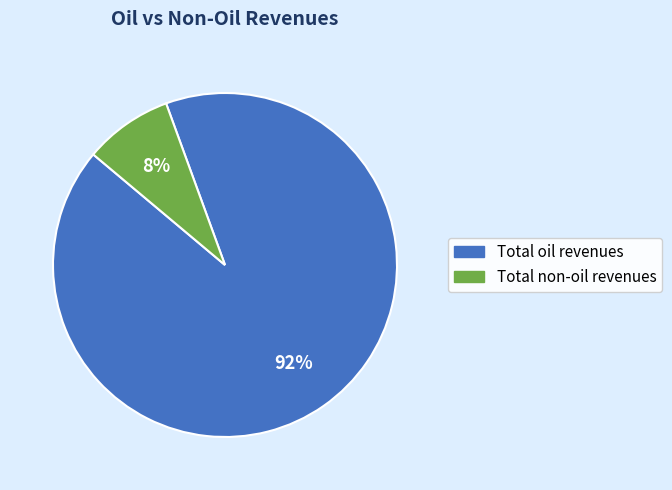

What is the majority slice?

Total oil revenues